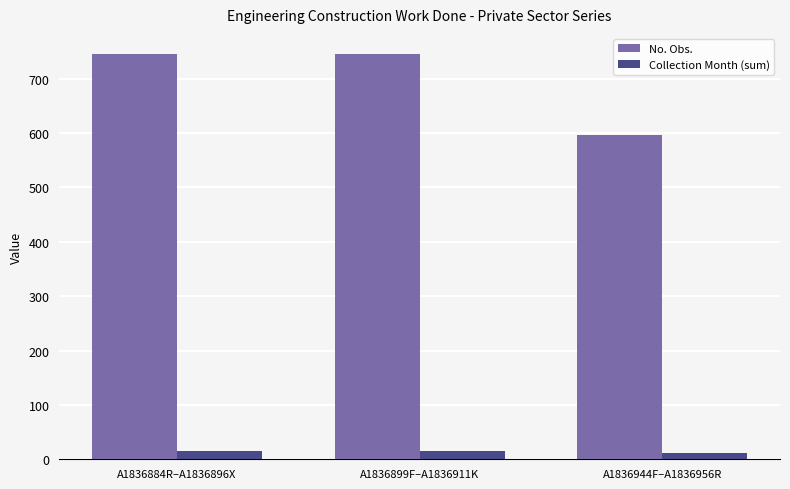

How many distinct data groups are displayed?

2